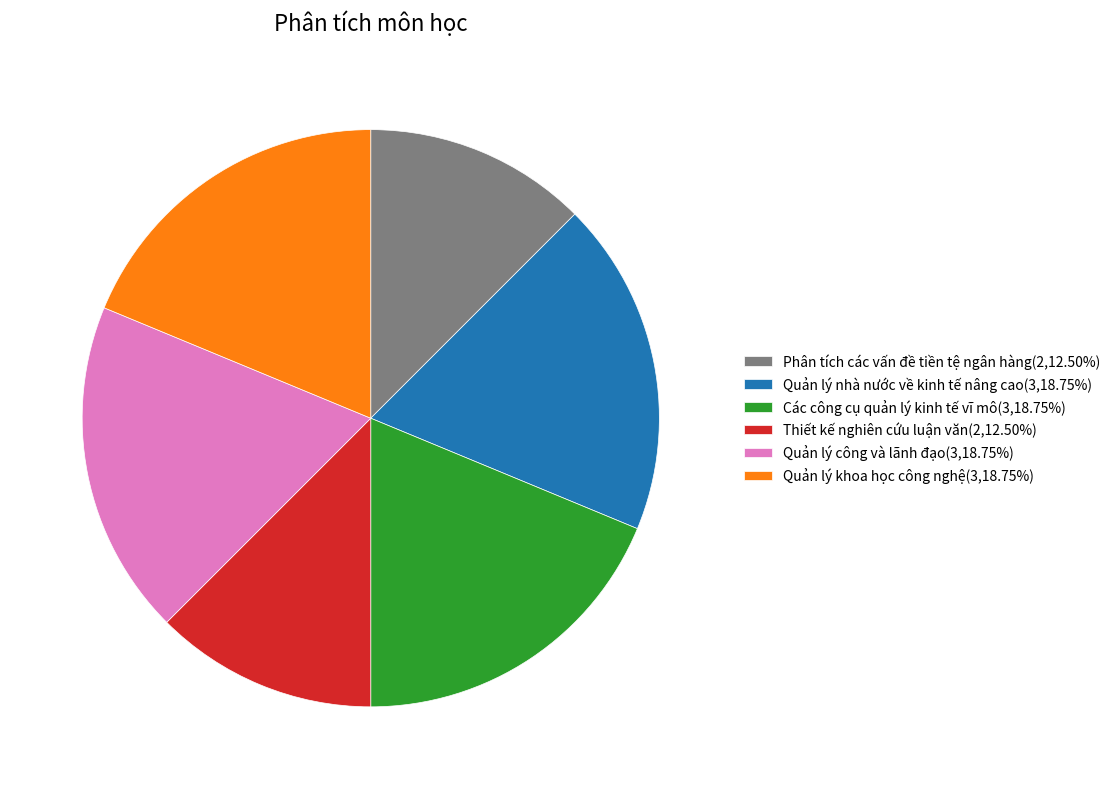

How many segments does this pie chart have?

6